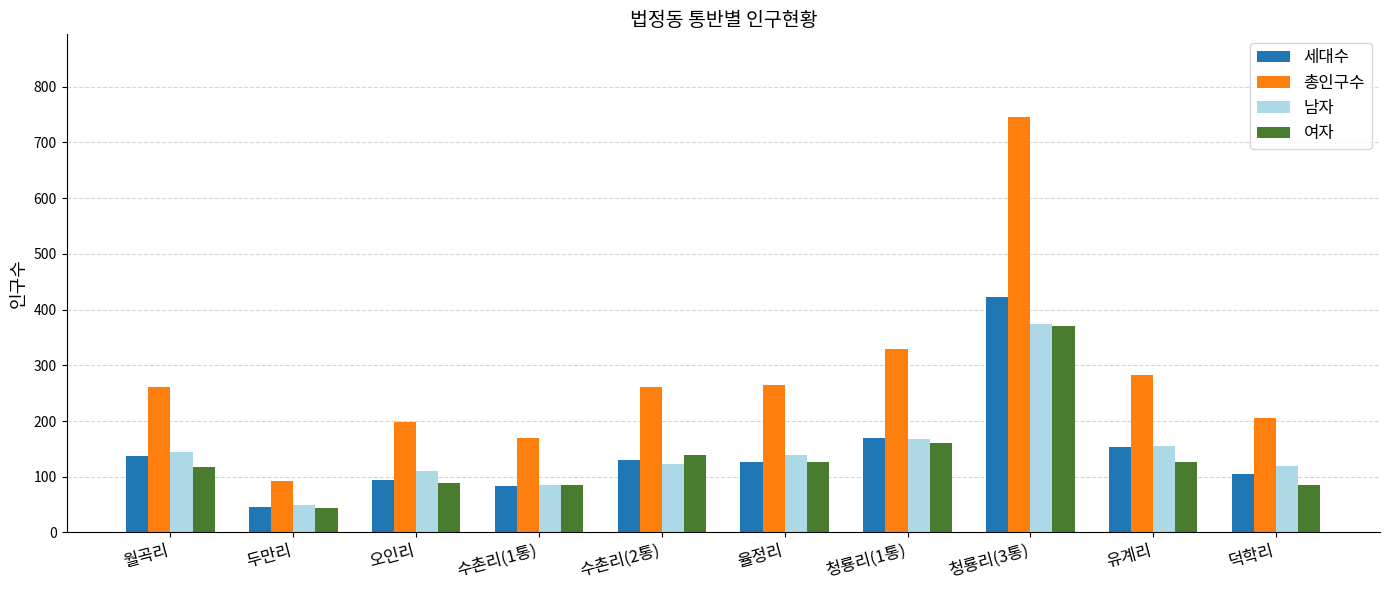

Between 월곡리 and 오인리, which series saw the biggest shift?

총인구수